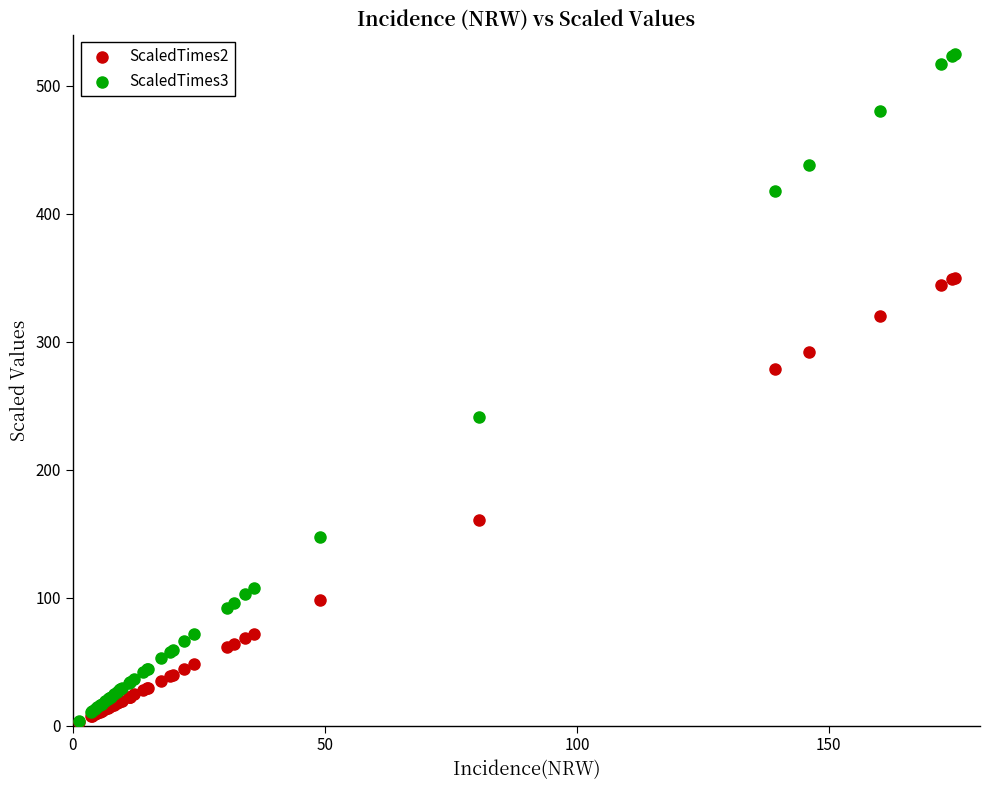

Across all series, what Y value is closest to 263?

278.8